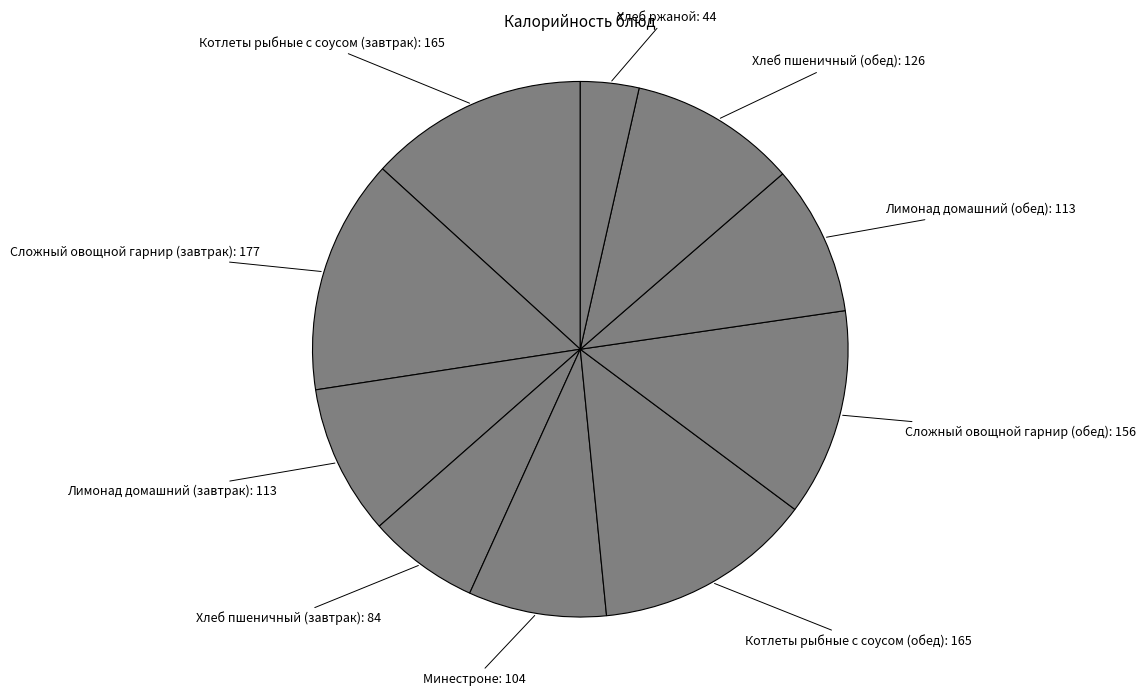

Which has a higher value, Сложный овощной гарнир (завтрак) or Сложный овощной гарнир (обед)?

Сложный овощной гарнир (завтрак)